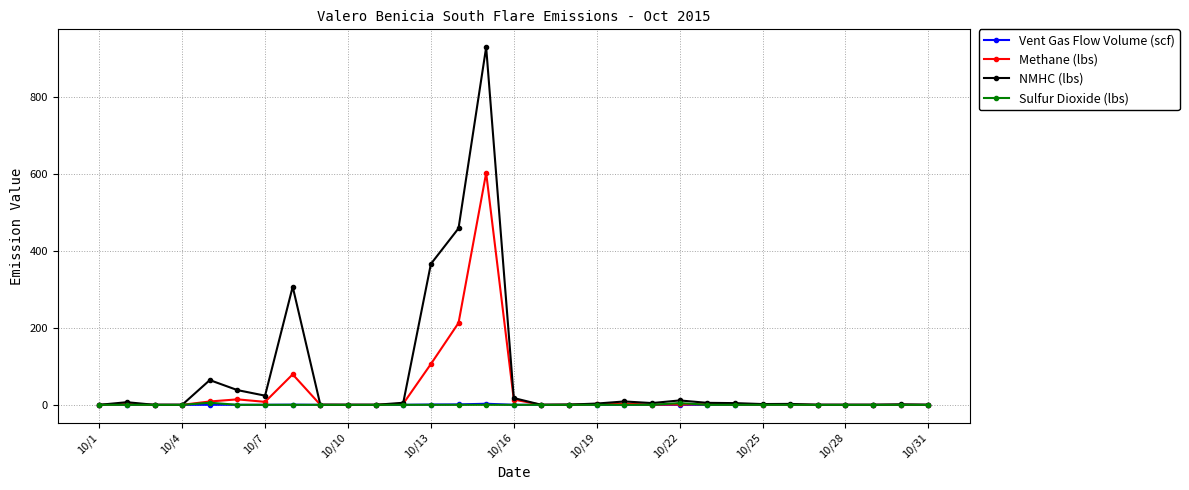

What is the greatest value displayed?

928.0